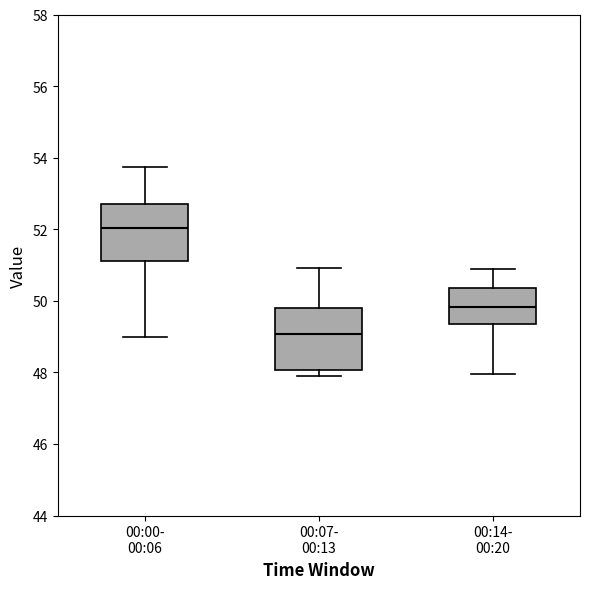

Reading left to right, transcribe this box plot: for each box, give where its median line is, the range the box spans, and where its two whiskers end, as read against the y-axis. The values are not printed on the chart, so give them approximately, as read against the axis.

00:00- 00:06: median 52.0, box 51.2 to 52.8, whiskers 49.0 to 53.8
00:07- 00:13: median 49.0, box 48.0 to 49.8, whiskers 47.8 to 51.0
00:14- 00:20: median 49.8, box 49.4 to 50.4, whiskers 48.0 to 50.8